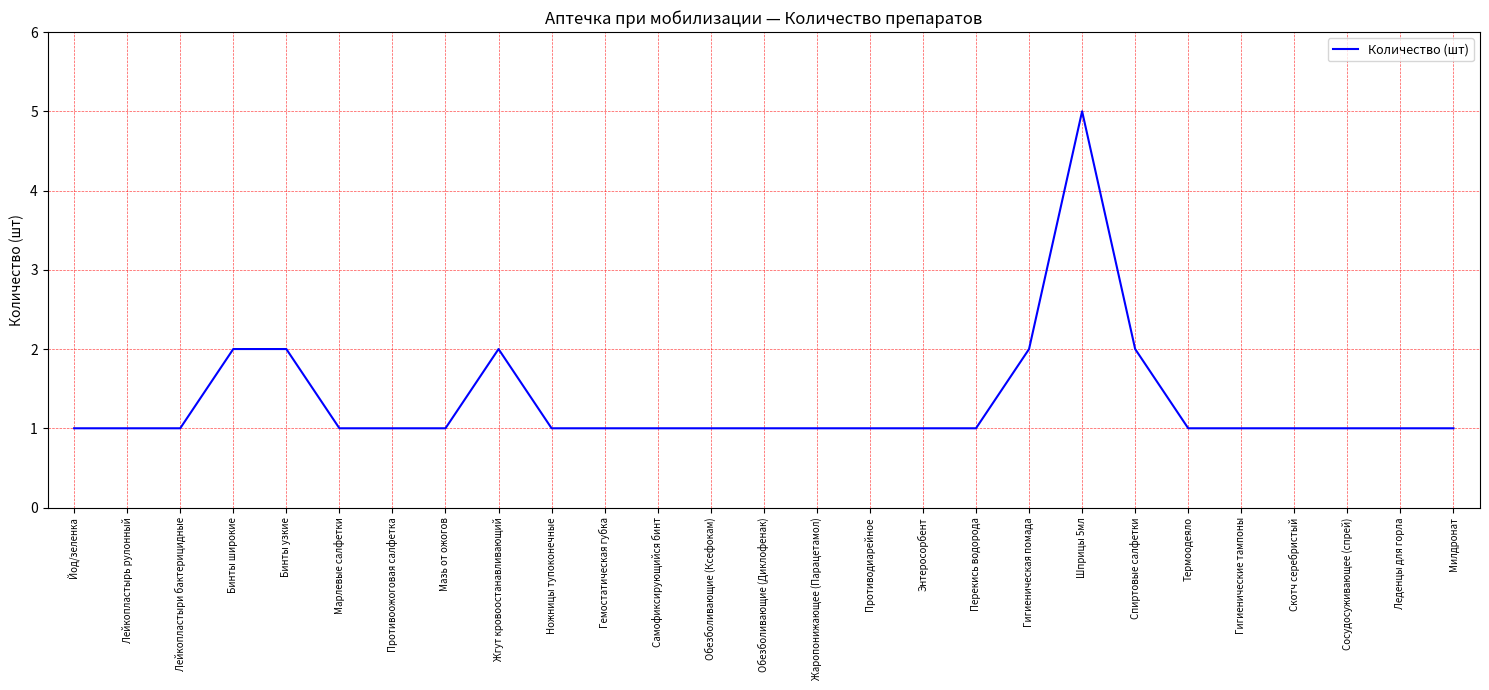

True or false: the data shows 5 at Шприцы 5мл.

True